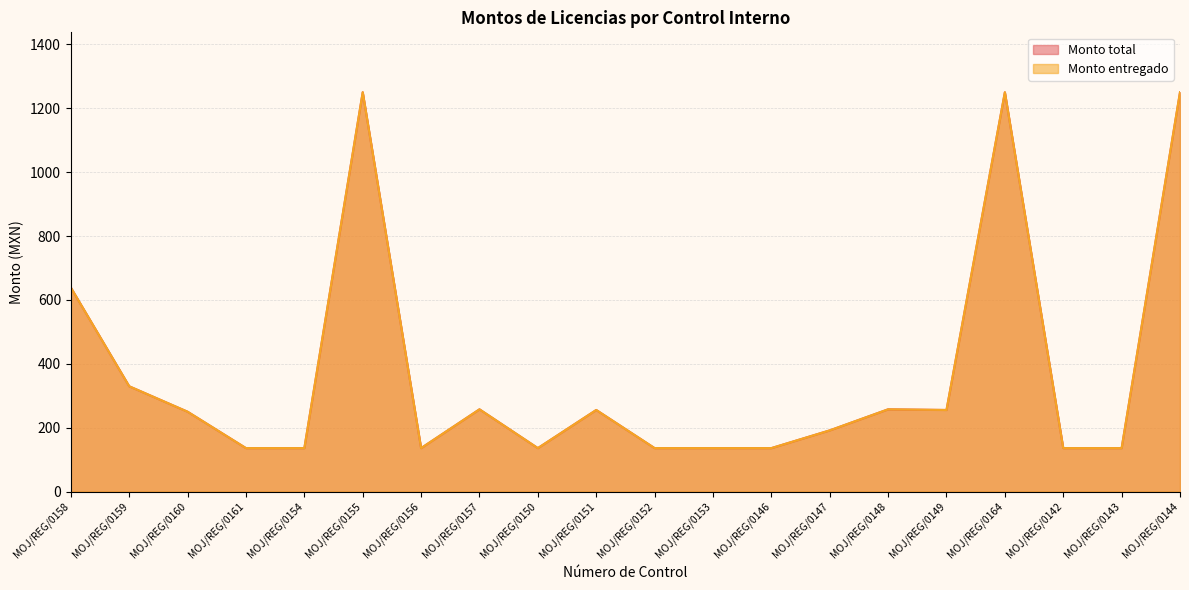

The value of Monto total at MOJ/REG/0158 is 968.1. True or false?

False